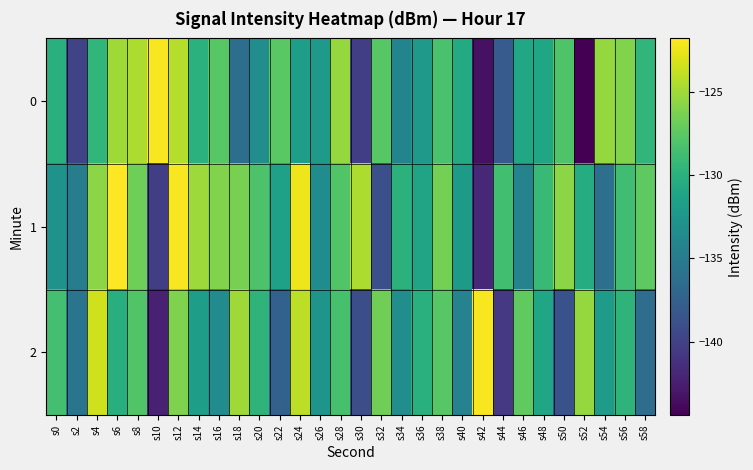

What is the difference between the highest and lowest values at s20?

5.2